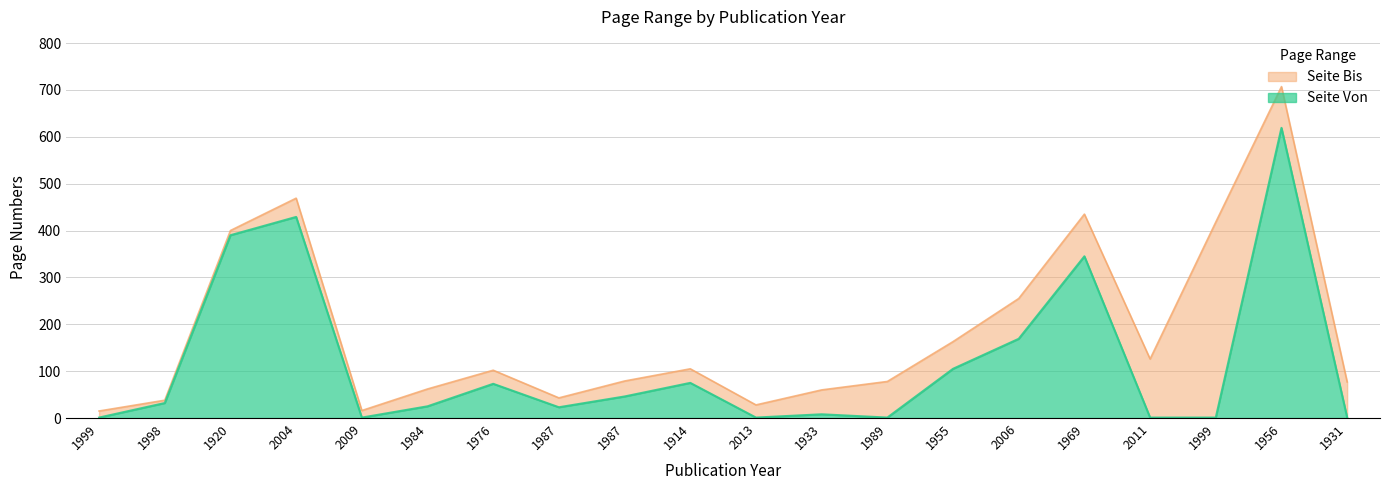

Is it true that Seite Bis equals 35 at 1914?

False